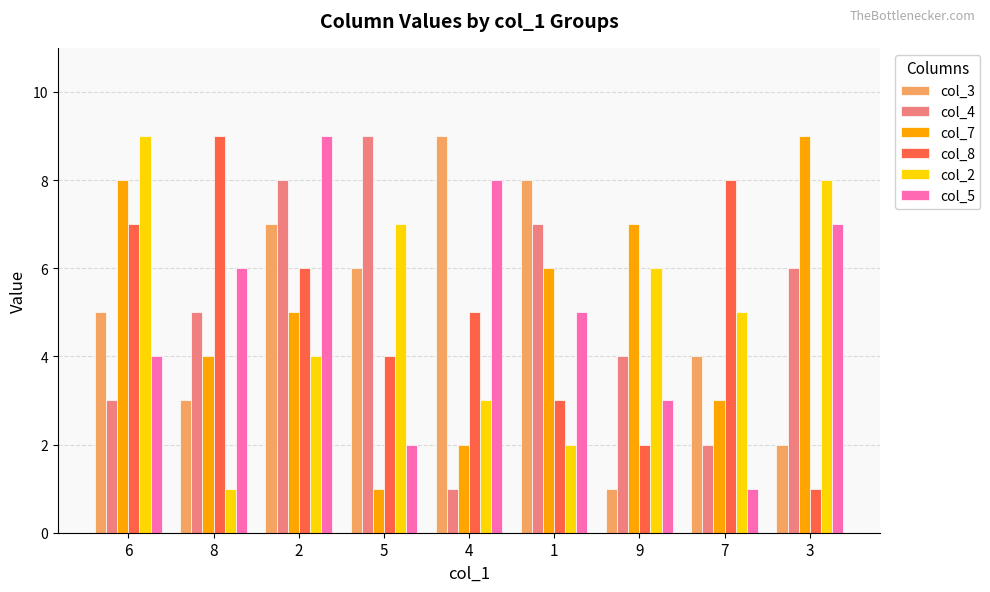

Reading right to left, transcribe all the data shown in this chart.

col_3: 2	4	1	8	9	6	7	3	5
col_4: 6	2	4	7	1	9	8	5	3
col_7: 9	3	7	6	2	1	5	4	8
col_8: 1	8	2	3	5	4	6	9	7
col_2: 8	5	6	2	3	7	4	1	9
col_5: 7	1	3	5	8	2	9	6	4